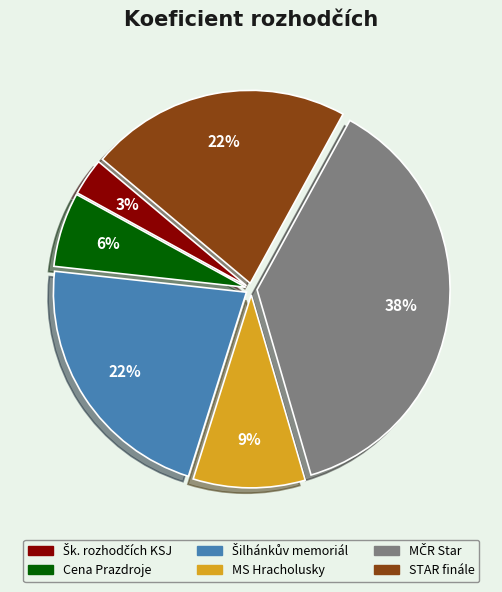

Does any single category account for the majority?

No